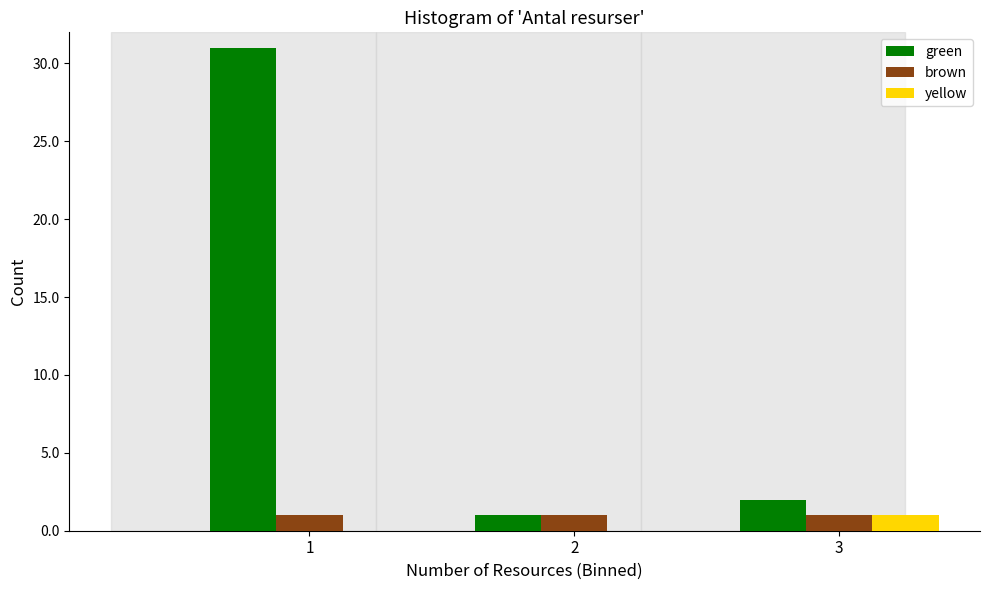

Reading right to left, what are all the values shown in this chart?

green: 3=2	2=1	1=31
brown: 3=1	2=1	1=1
yellow: 3=1	2=0	1=0